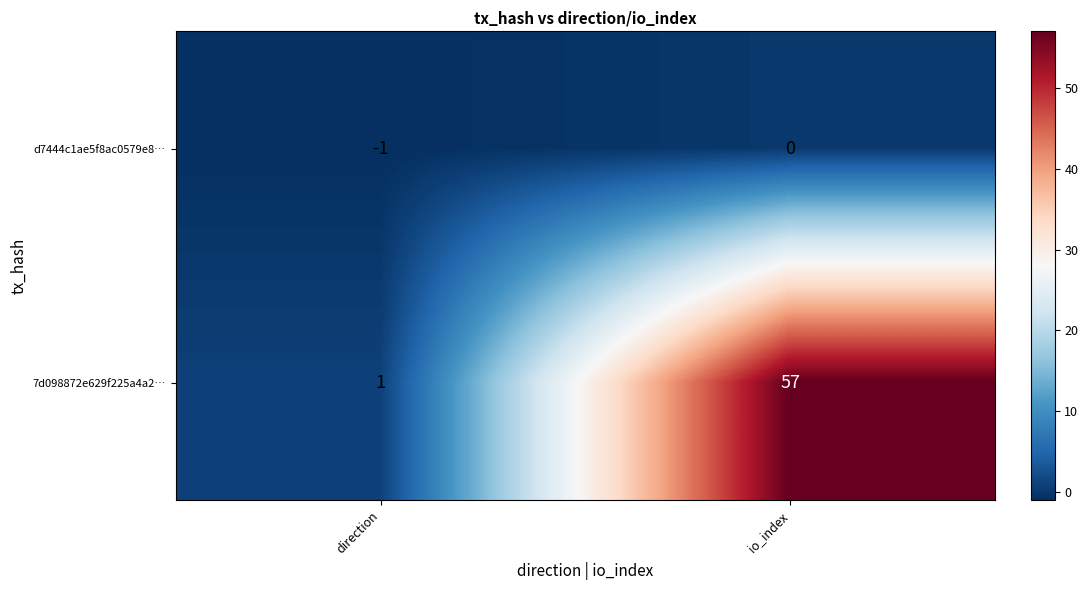

Is it true that 7d098872e629f225a4a2… equals 0 at direction?

False